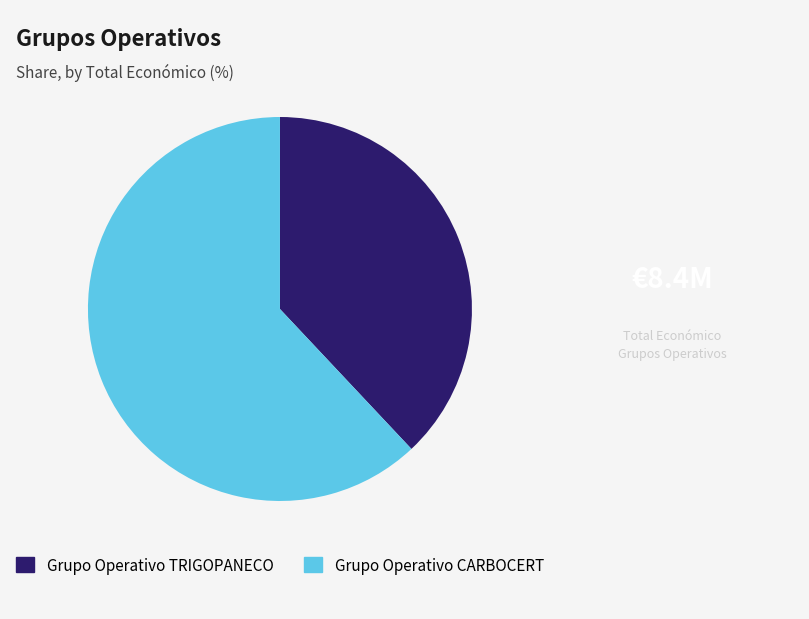

True or false: Grupo Operativo CARBOCERT accounts for 62% of the total.

True